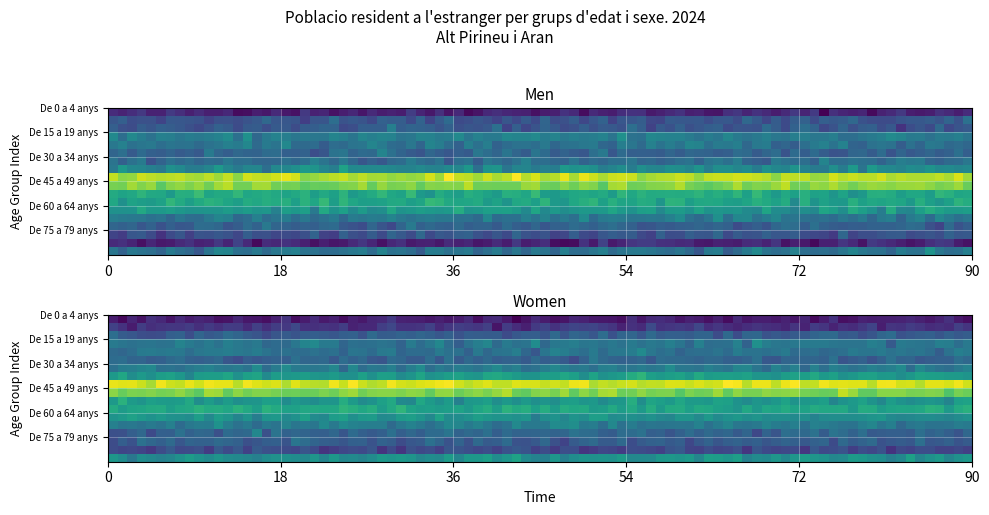

Reading left to right, extract all data points from this chart.

De 0 a 4 anys: 87	88	175
De 5 a 9 anys: 165	120	285
De 10 a 14 anys: 172	180	352
De 15 a 19 anys: 242	220	462
De 20 a 24 anys: 222	216	438
De 25 a 29 anys: 197	190	387
De 30 a 34 anys: 209	228	437
De 35 a 39 anys: 268	284	552
De 40 a 44 anys: 478	451	929
De 45 a 49 anys: 433	394	827
De 50 a 54 anys: 331	279	610
De 55 a 59 anys: 325	303	628
De 60 a 64 anys: 293	266	559
De 65 a 69 anys: 232	230	462
De 70 a 74 anys: 188	192	380
De 75 a 79 anys: 159	183	342
De 80 a 84 anys: 82	149	231
85 o mes anys: 226	266	492